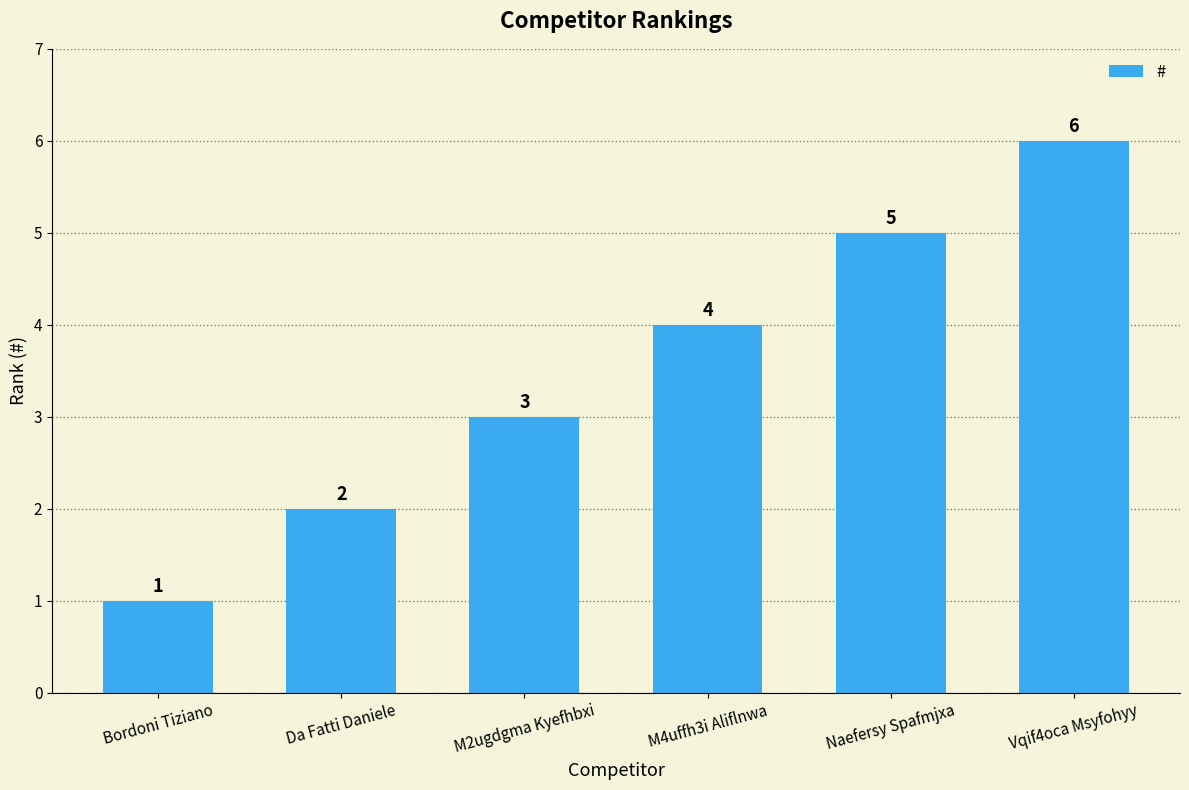

What is the ratio of the value at Da Fatti Daniele to the value at Naefersy Spafmjxa?

0.4